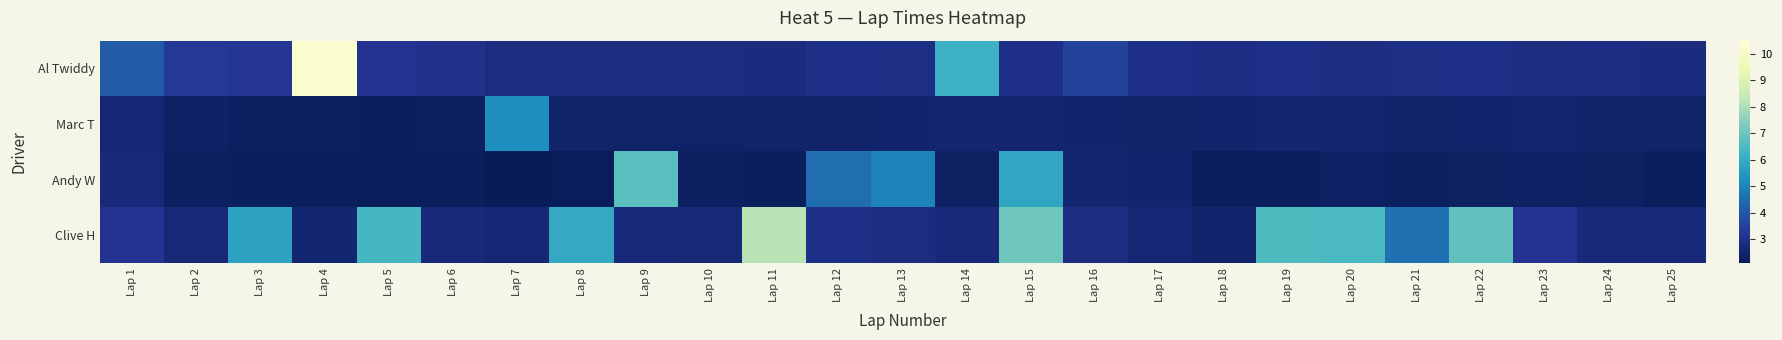

Reading right to left, transcribe all the data shown in this chart.

Al Twiddy: Lap 25=2.8	Lap 24=2.9	Lap 23=2.9	Lap 22=2.9	Lap 21=2.9	Lap 20=2.8	Lap 19=2.9	Lap 18=2.9	Lap 17=2.9	Lap 16=3.5	Lap 15=3.0	Lap 14=6.2	Lap 13=2.9	Lap 12=2.9	Lap 11=2.8	Lap 10=2.9	Lap 9=2.8	Lap 8=2.8	Lap 7=2.8	Lap 6=3.0	Lap 5=3.1	Lap 4=10.2	Lap 3=3.2	Lap 2=3.3	Lap 1=4.2
Marc T: Lap 25=2.4	Lap 24=2.4	Lap 23=2.5	Lap 22=2.5	Lap 21=2.5	Lap 20=2.5	Lap 19=2.6	Lap 18=2.5	Lap 17=2.5	Lap 16=2.5	Lap 15=2.5	Lap 14=2.6	Lap 13=2.5	Lap 12=2.5	Lap 11=2.4	Lap 10=2.4	Lap 9=2.4	Lap 8=2.5	Lap 7=5.2	Lap 6=2.3	Lap 5=2.3	Lap 4=2.3	Lap 3=2.3	Lap 2=2.3	Lap 1=2.6
Andy W: Lap 25=2.2	Lap 24=2.3	Lap 23=2.3	Lap 22=2.3	Lap 21=2.3	Lap 20=2.3	Lap 19=2.2	Lap 18=2.2	Lap 17=2.5	Lap 16=2.5	Lap 15=5.9	Lap 14=2.3	Lap 13=5.0	Lap 12=4.6	Lap 11=2.2	Lap 10=2.3	Lap 9=6.7	Lap 8=2.1	Lap 7=2.1	Lap 6=2.2	Lap 5=2.2	Lap 4=2.2	Lap 3=2.2	Lap 2=2.3	Lap 1=2.7
Clive H: Lap 25=2.7	Lap 24=2.7	Lap 23=3.1	Lap 22=6.9	Lap 21=4.6	Lap 20=6.5	Lap 19=6.5	Lap 18=2.5	Lap 17=2.6	Lap 16=2.8	Lap 15=7.1	Lap 14=2.7	Lap 13=2.8	Lap 12=2.9	Lap 11=8.2	Lap 10=2.6	Lap 9=2.7	Lap 8=5.9	Lap 7=2.6	Lap 6=2.7	Lap 5=6.4	Lap 4=2.6	Lap 3=5.8	Lap 2=2.6	Lap 1=3.1